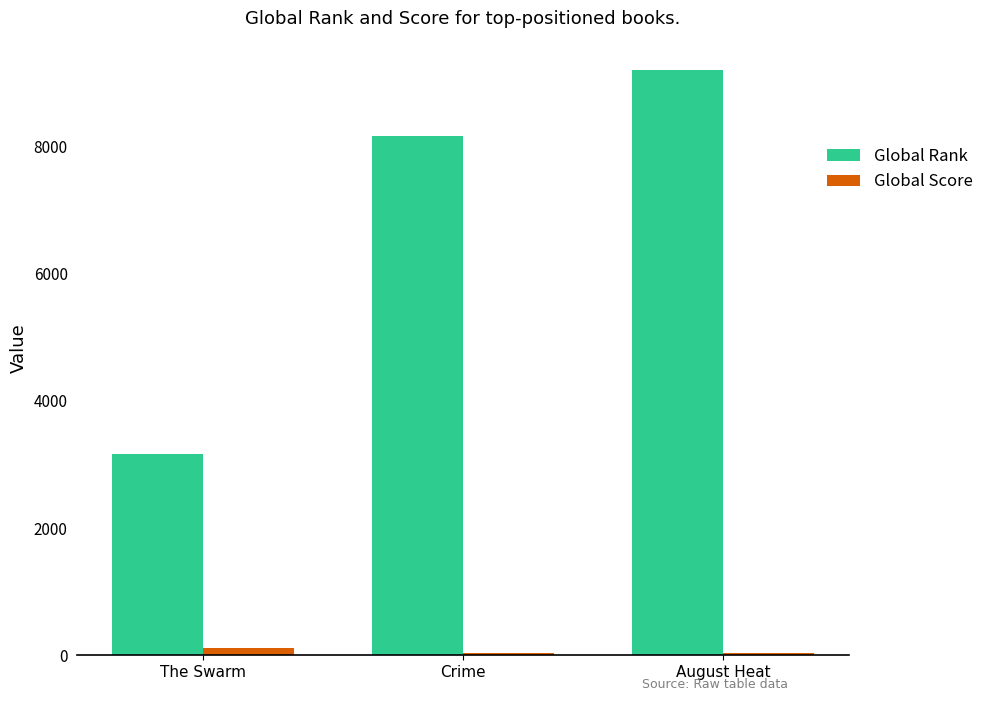

Which series has the widest spread of values?

Global Rank